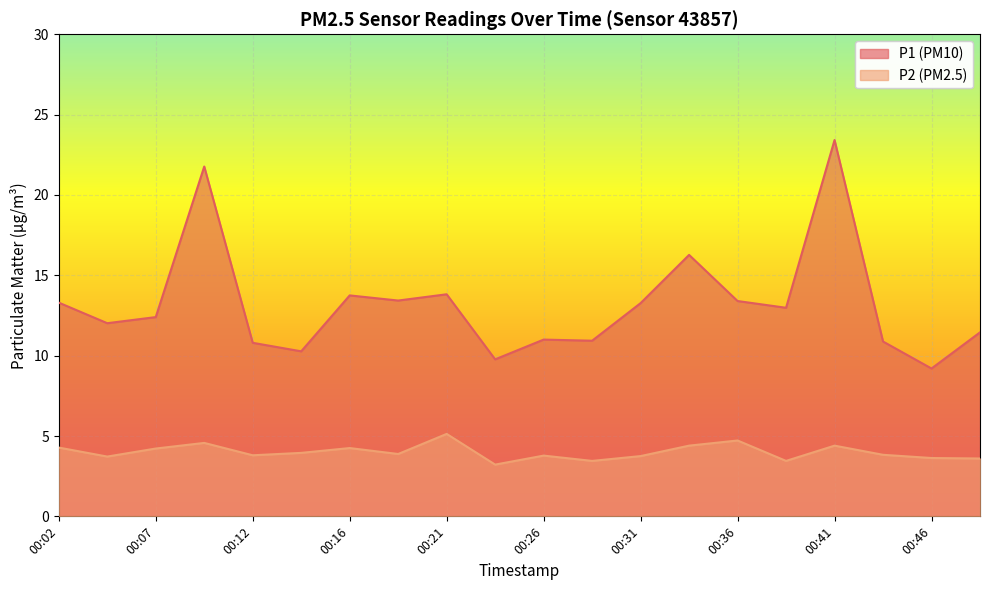

Rank the series by their maximum value, from lowest to highest.

P2, P1